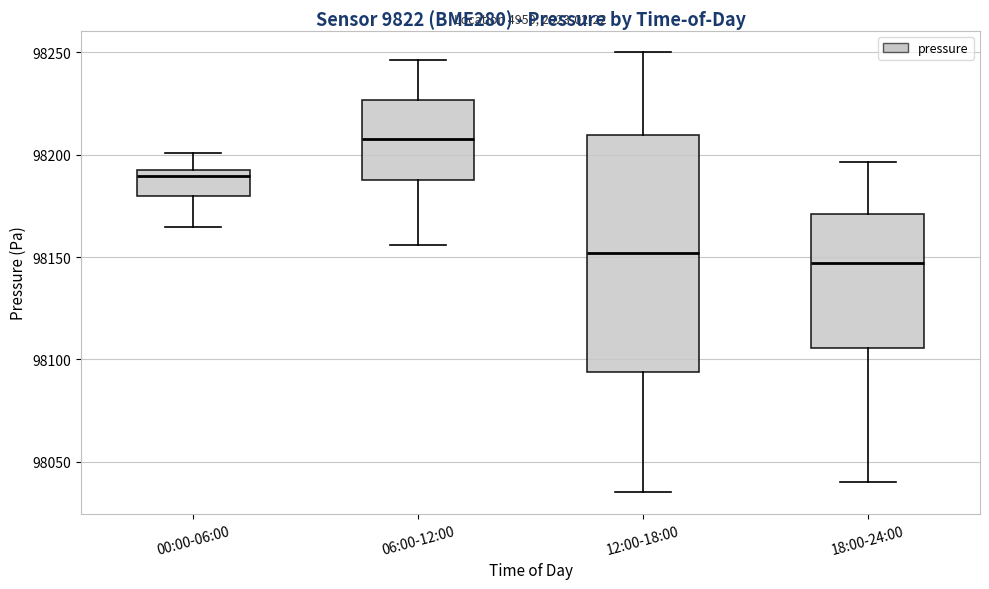

Which box is the tallest, from its lower edge to its upper edge?

12:00-18:00